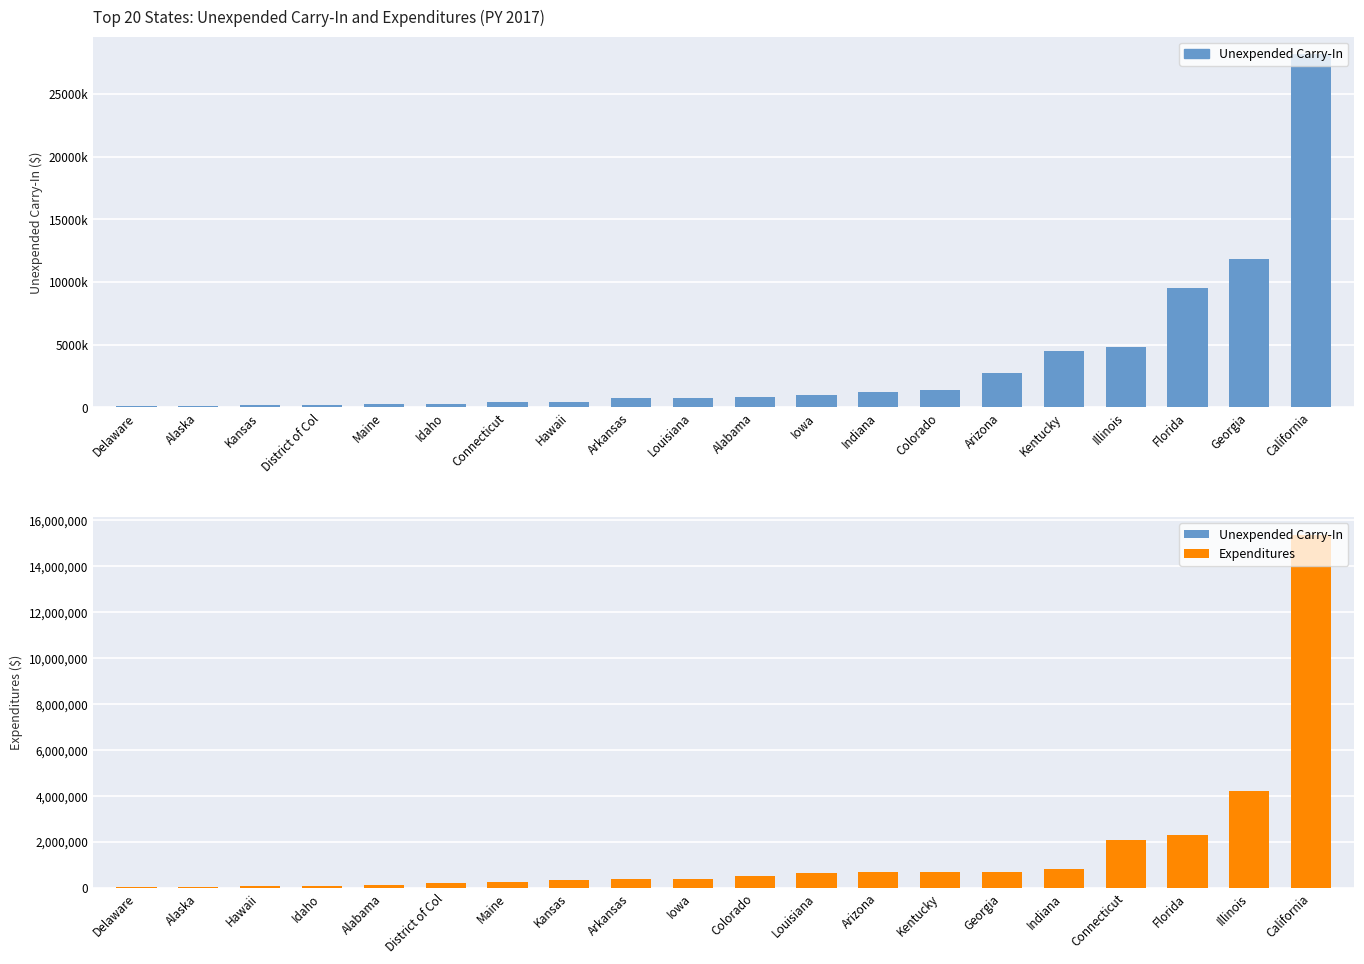

What position from the left is Alaska?

2